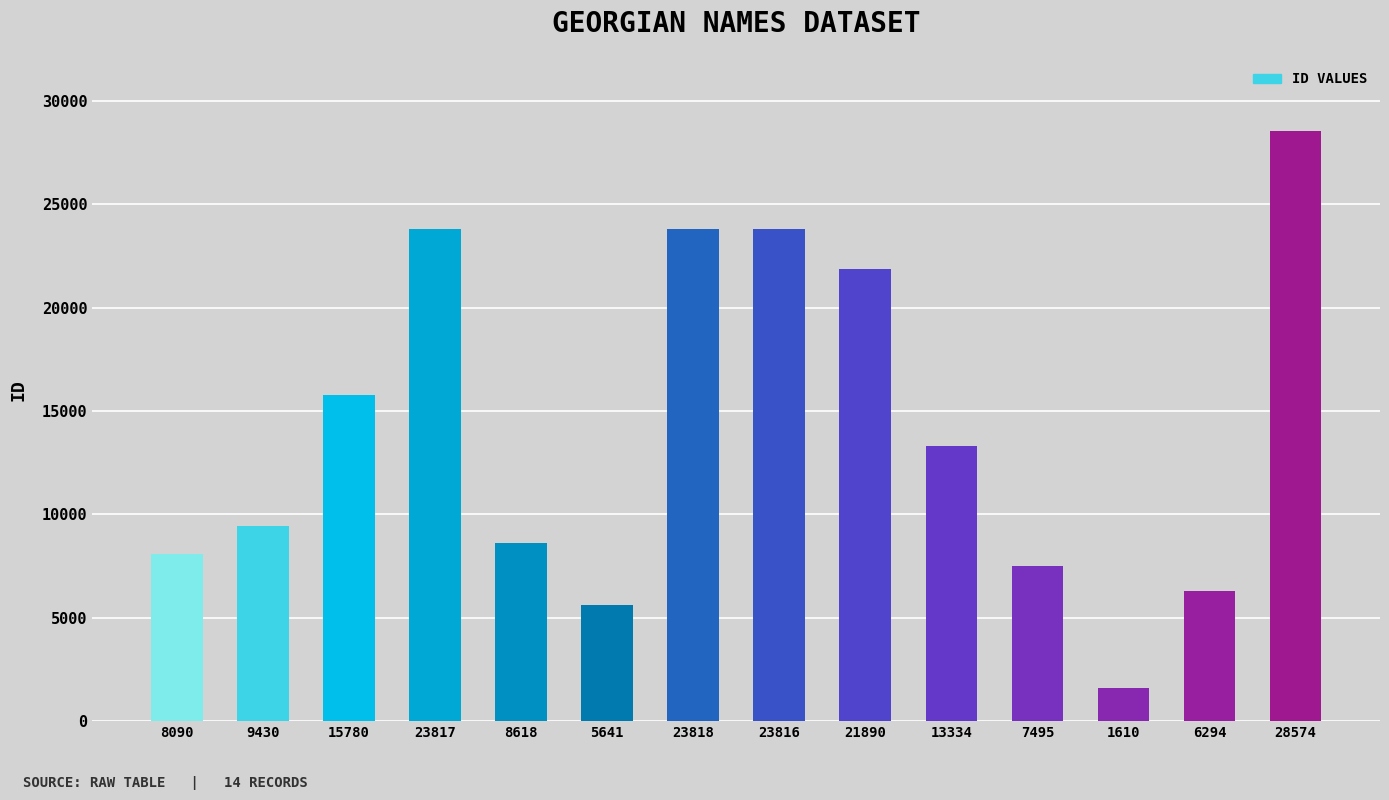

Which category has the lowest value across all series?

1610